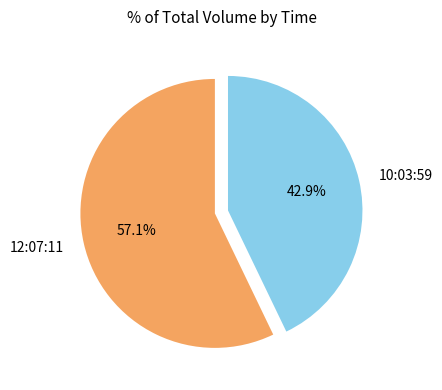

How much of the chart is everything except 10:03:59?

57.1%